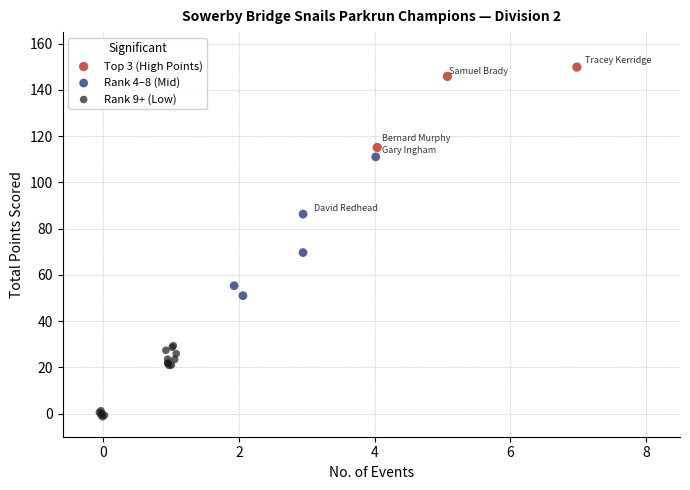

Which series reaches the maximum Y coordinate?

Top 3 (High Points)